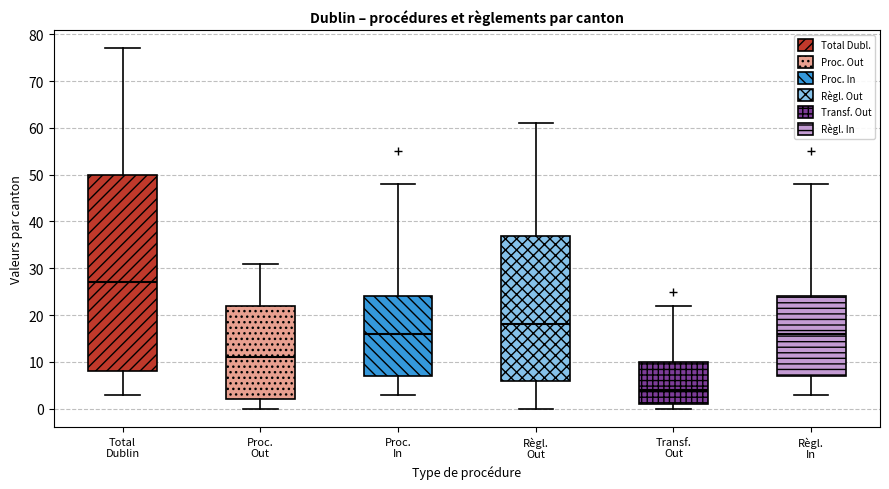

Which box is the tallest, from its lower edge to its upper edge?

Total Dublin